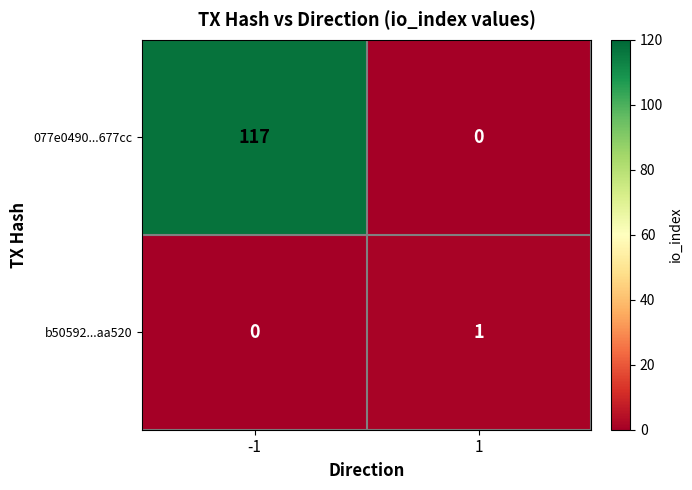

What is the total value across all series at -1?

117